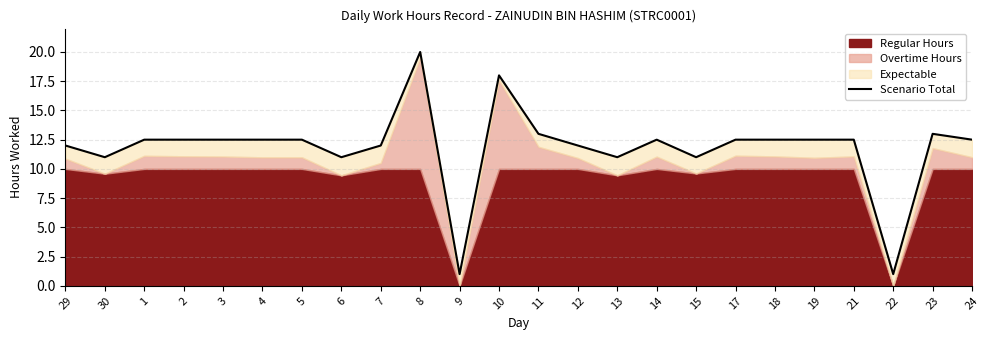

Reading right to left, transcribe all the data shown in this chart.

12.5	13.0	1.0	12.5	12.5	12.5	12.5	11.0	12.5	11.0	12.0	13.0	18.0	1.0	20.0	12.0	11.0	12.5	12.5	12.5	12.5	12.5	11.0	12.0